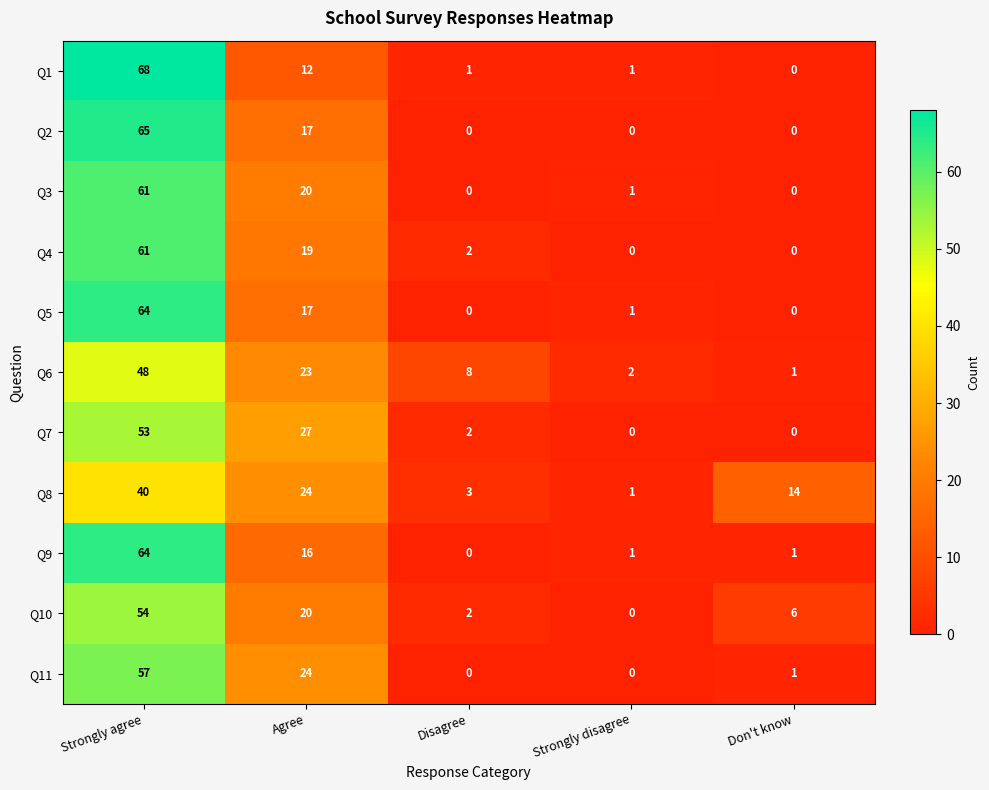

What is the sum of the Q7 values at Strongly agree and Disagree?

55